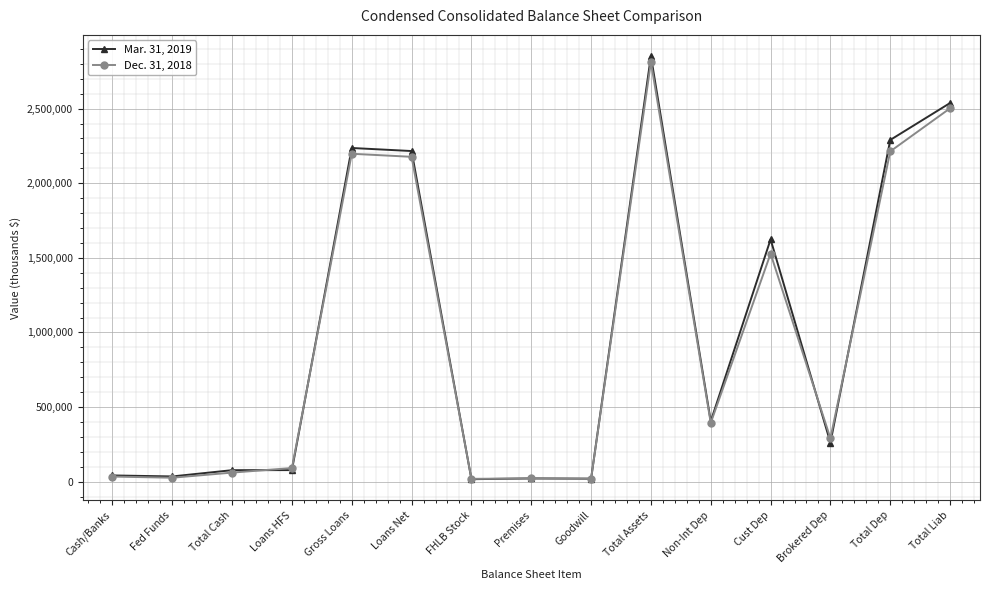

Is the value of Mar. 31, 2019 at Cust Dep greater than the value of Dec. 31, 2018 at Total Assets?

No